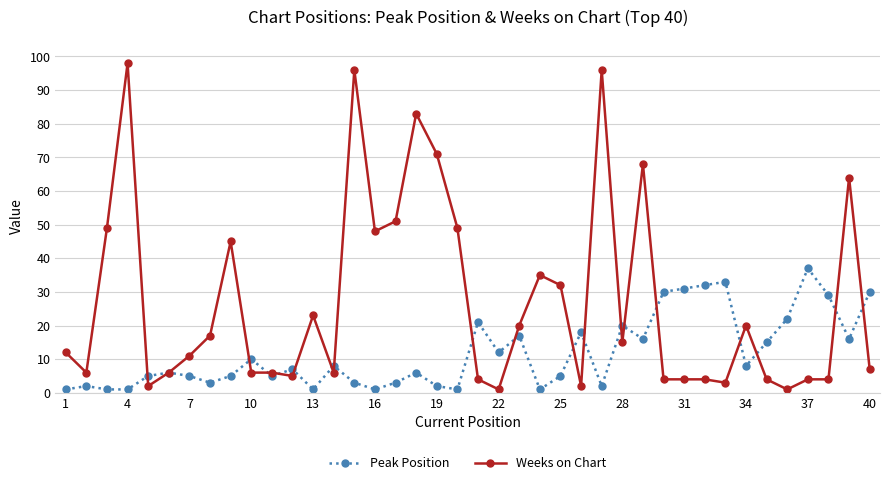

Which series has the largest total across all categories?

Weeks on Chart